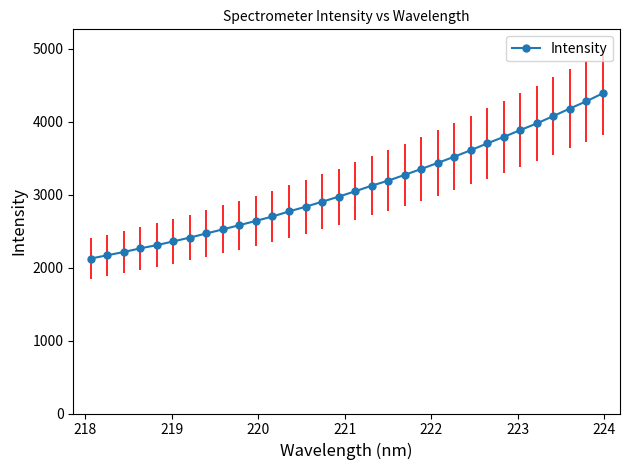

What is the greatest value displayed?

4386.7